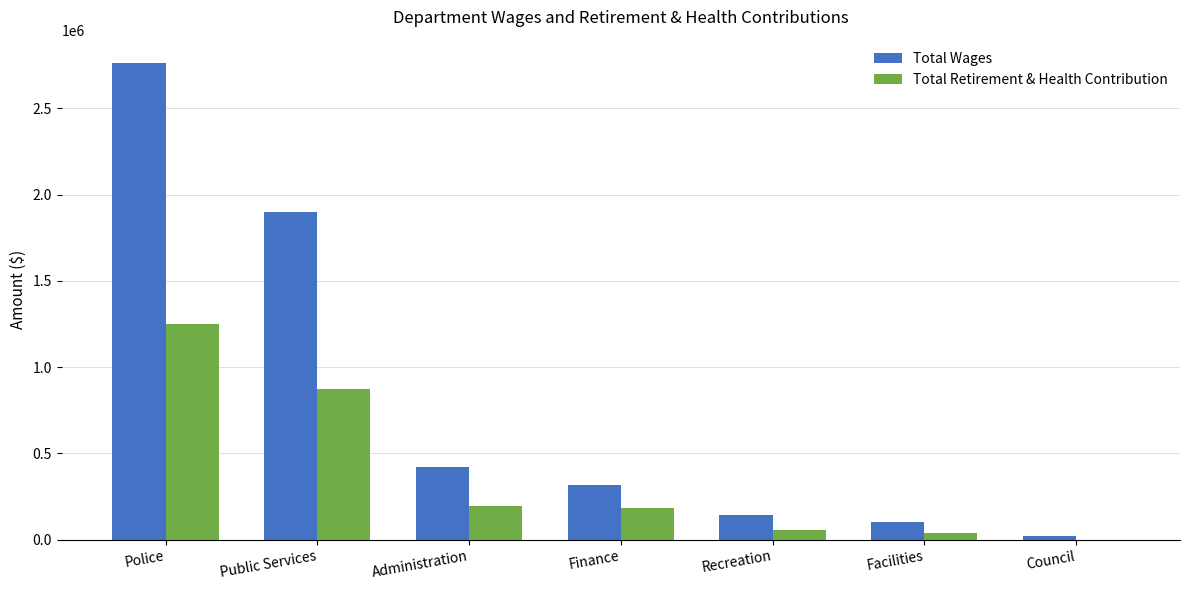

Is it true that Total Retirement & Health Contribution equals 0 at Council?

True